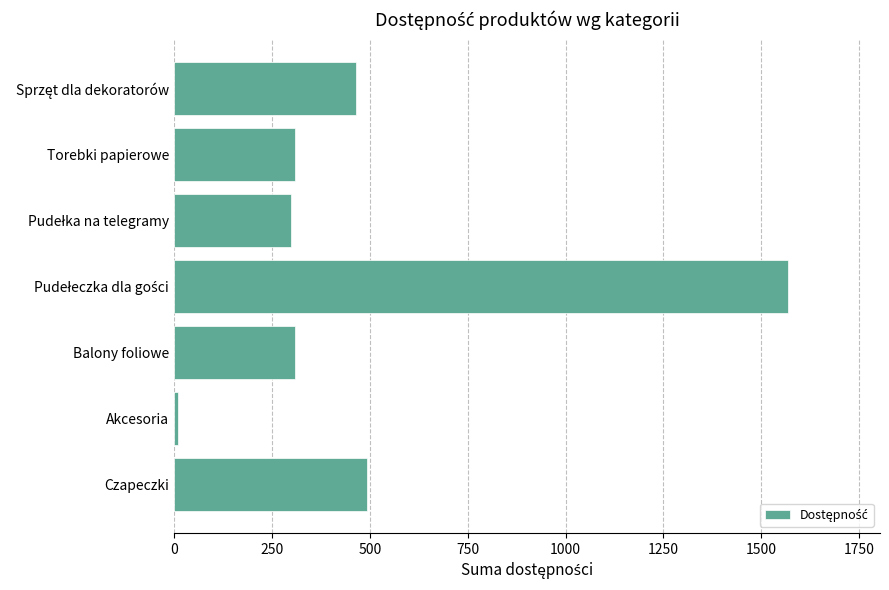

Approximately how many times larger is the value at Torebki papierowe compared to Czapeczki?

0.6